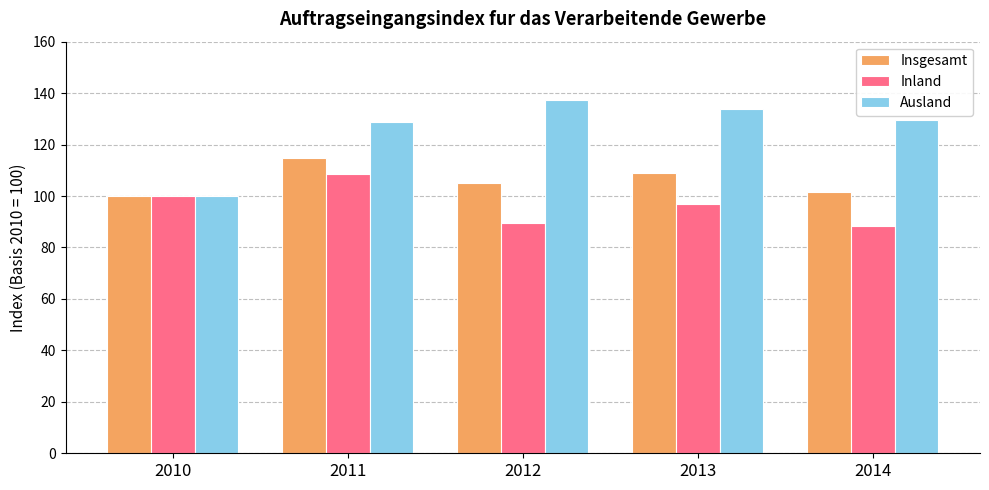

Is it true that Insgesamt equals 108.9 at 2013?

True